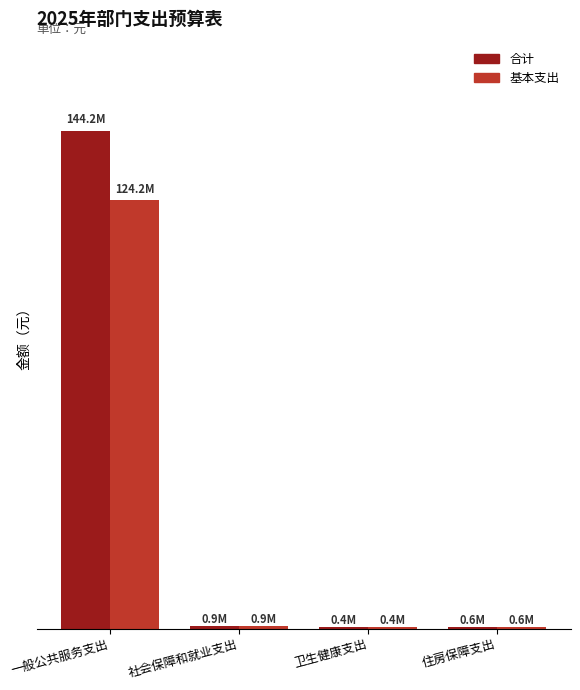

Is the value of 合计 at 卫生健康支出 greater than the value of 基本支出 at 住房保障支出?

No